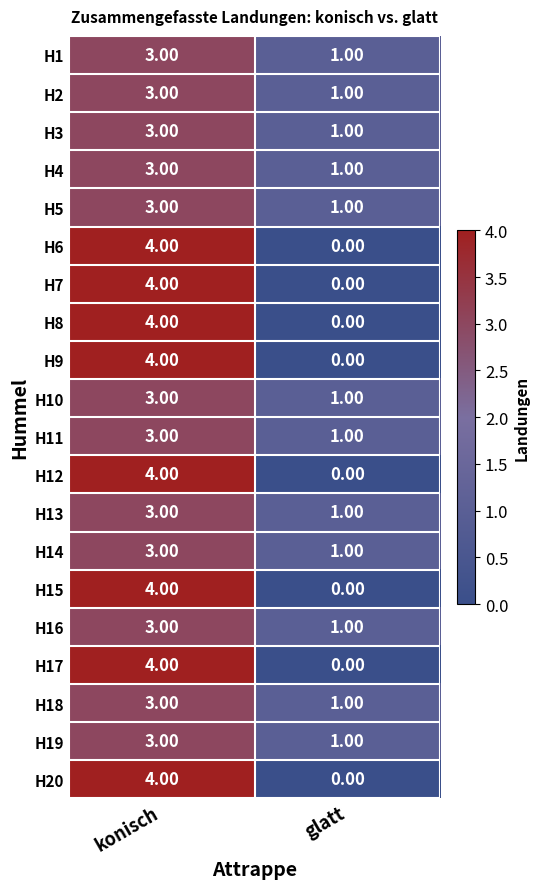

List the labels in order of H2 value, smallest first.

glatt, konisch